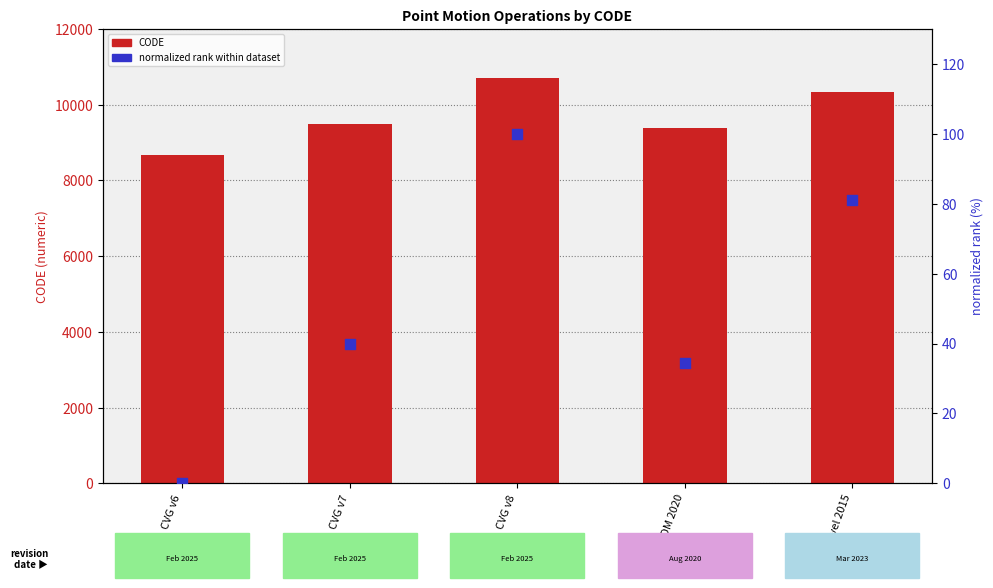

What are all the series names shown in the legend?

CODE, normalized rank within dataset